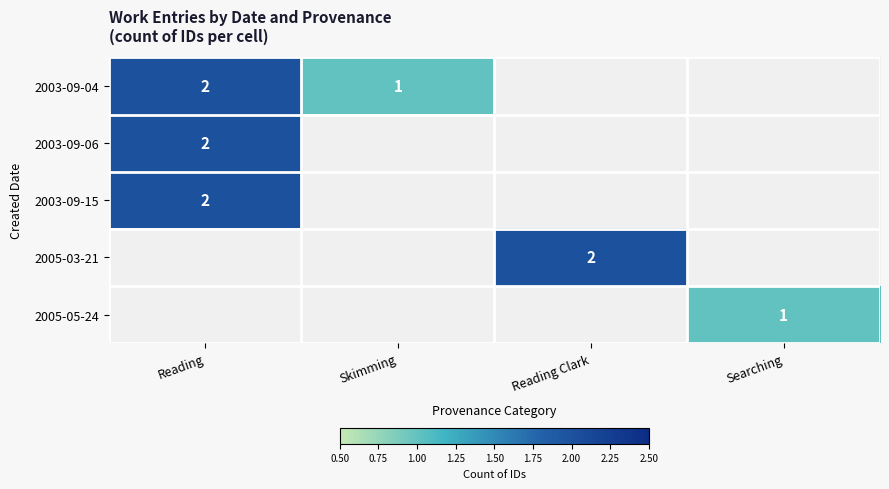

What is the minimum value shown in the chart?

1.0